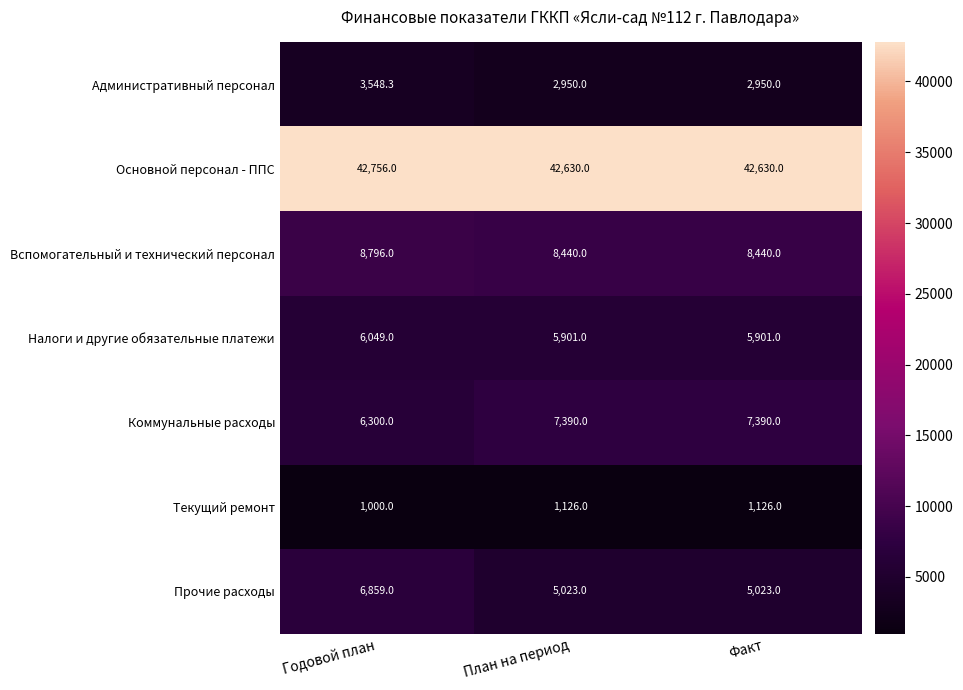

How many Текущий ремонт values are between 1000 and 1126?

3